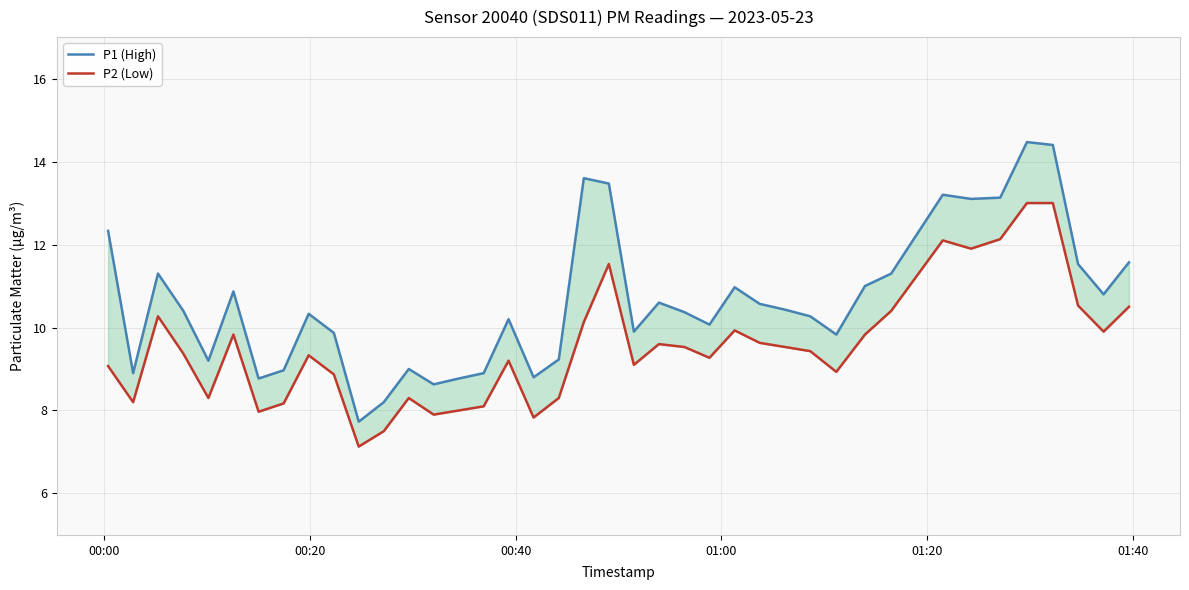

Does the chart have visible grid lines?

Yes